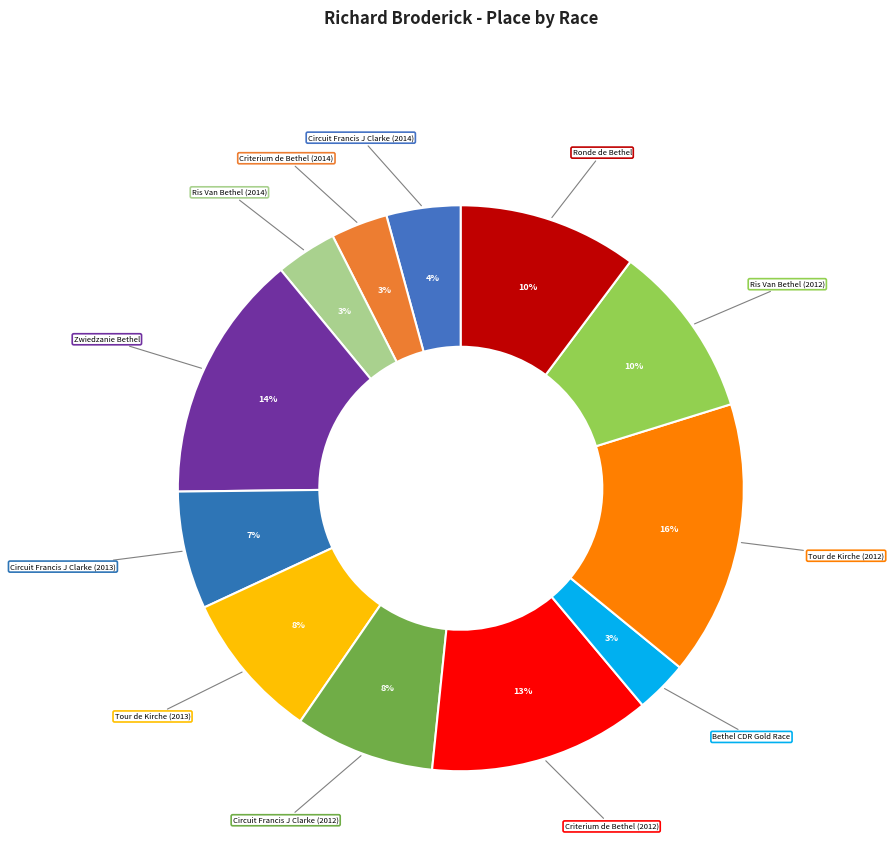

Combined, do Bethel CDR Gold Race and Zwiedzanie Bethel account for over 50%?

No